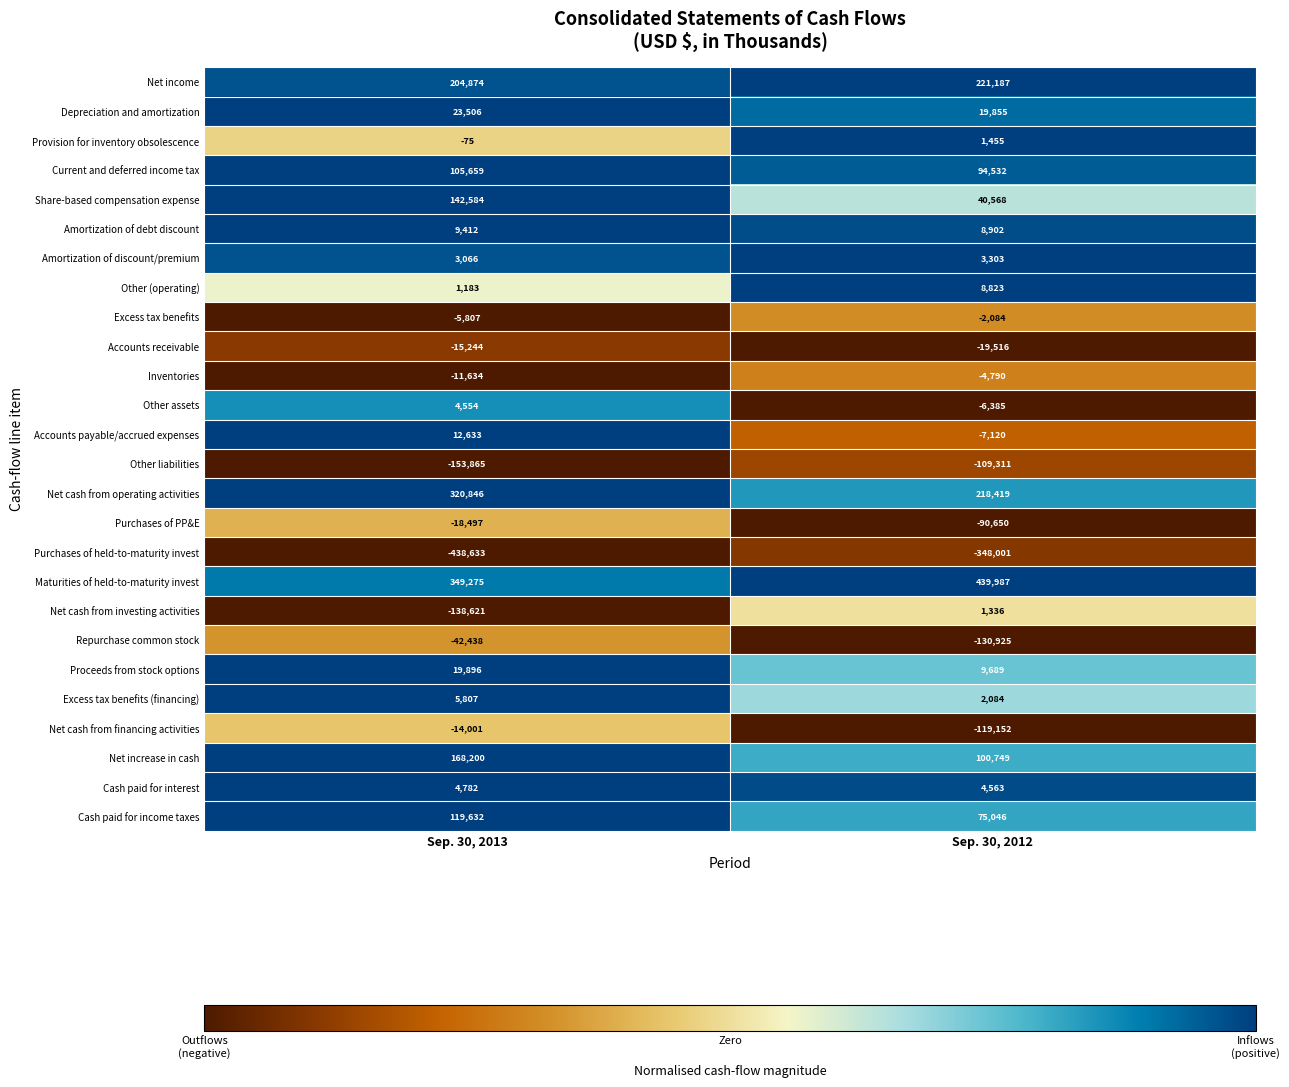

Which series changed the most between Sep. 30, 2013 and Sep. 30, 2012?

Net cash from investing activities